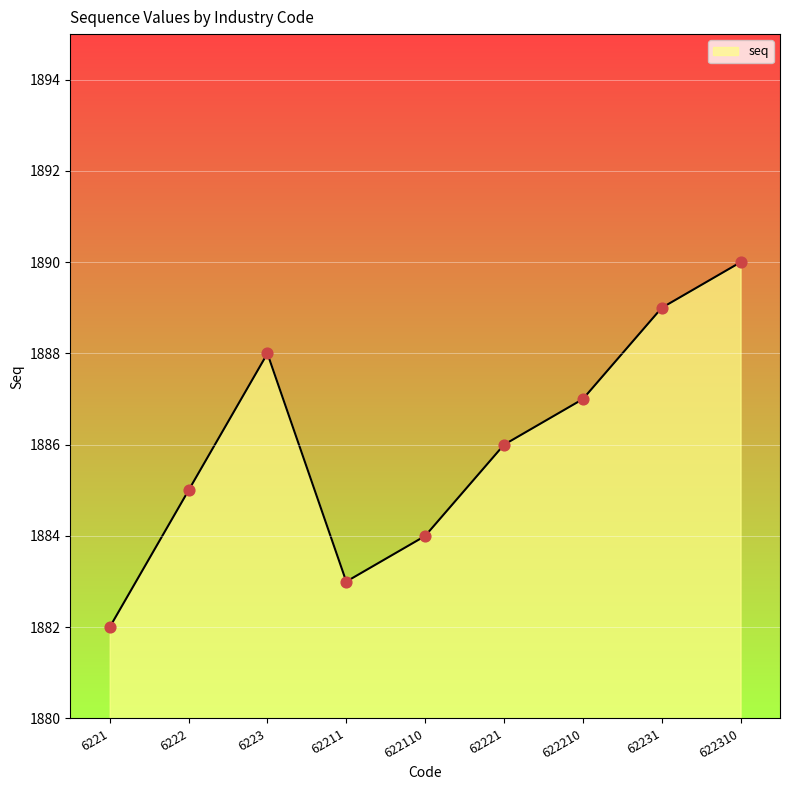

Approximately how many times larger is the value at 622110 compared to 622310?

1.0